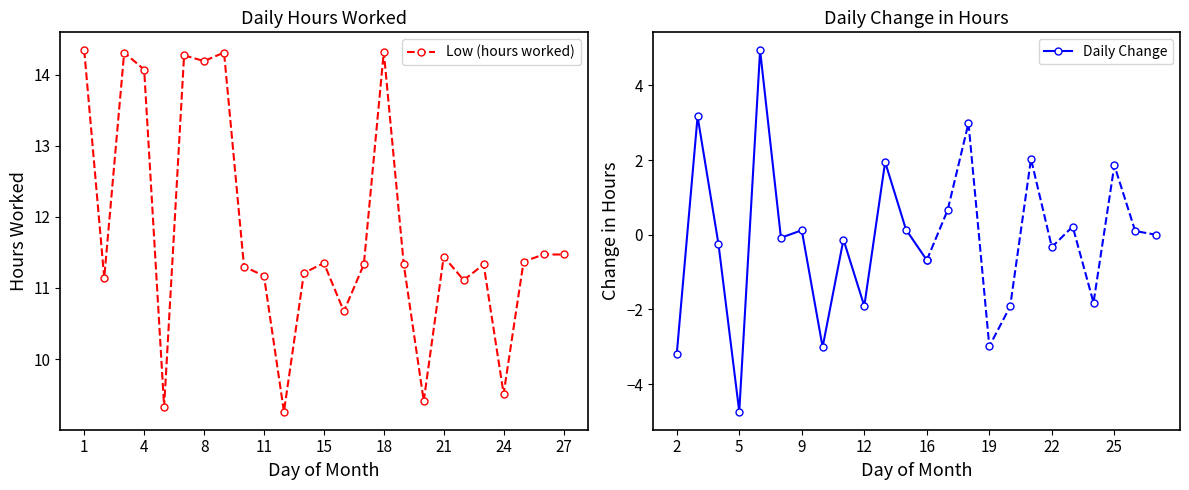

Reading left to right, list all the values displayed in this chart.

1=14.3	2=11.1	3=14.3	4=14.1	5=9.3	7=14.3	8=14.2	9=14.3	10=11.3	11=11.2	12=9.3	14=11.2	15=11.3	16=10.7	17=11.3	18=14.3	19=11.3	20=9.4	21=11.4	22=11.1	23=11.3	24=9.5	25=11.4	26=11.5	27=11.5